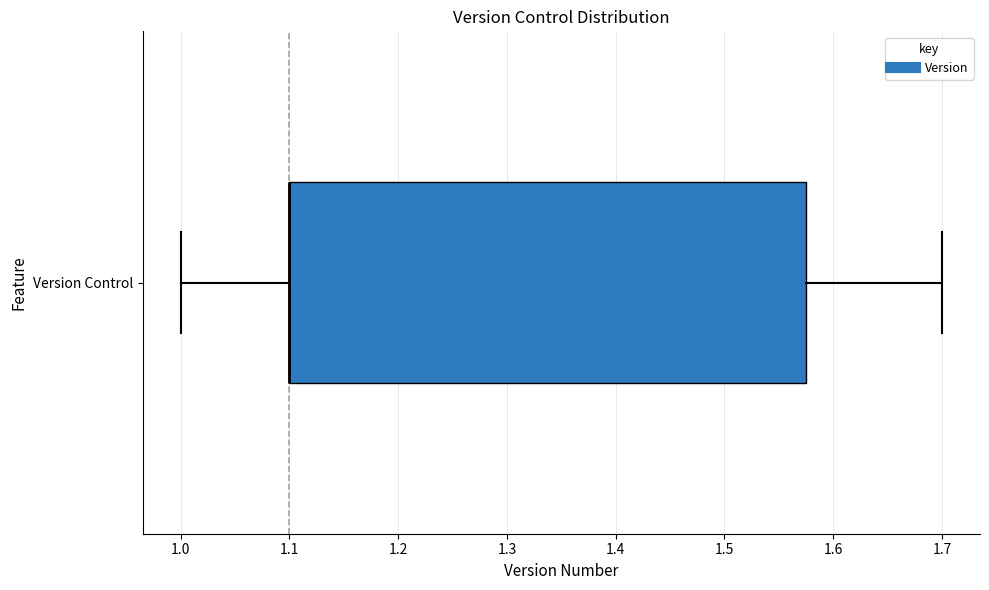

Transcribe this box plot: give where the median line is, the range the box spans, and where the two whiskers end, as read against the x-axis. The values are not printed on the chart, so give them approximately, as read against the axis.

median 1.10 (drawn on the box's left edge), box 1.10 to 1.58, whiskers 1.00 to 1.70